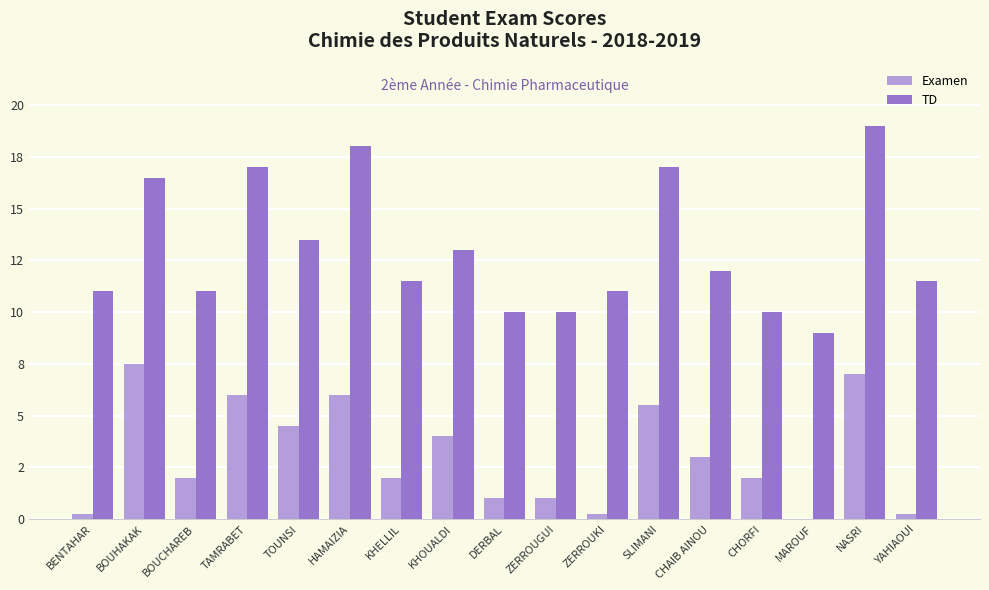

Which series has the largest range (max minus min)?

TD